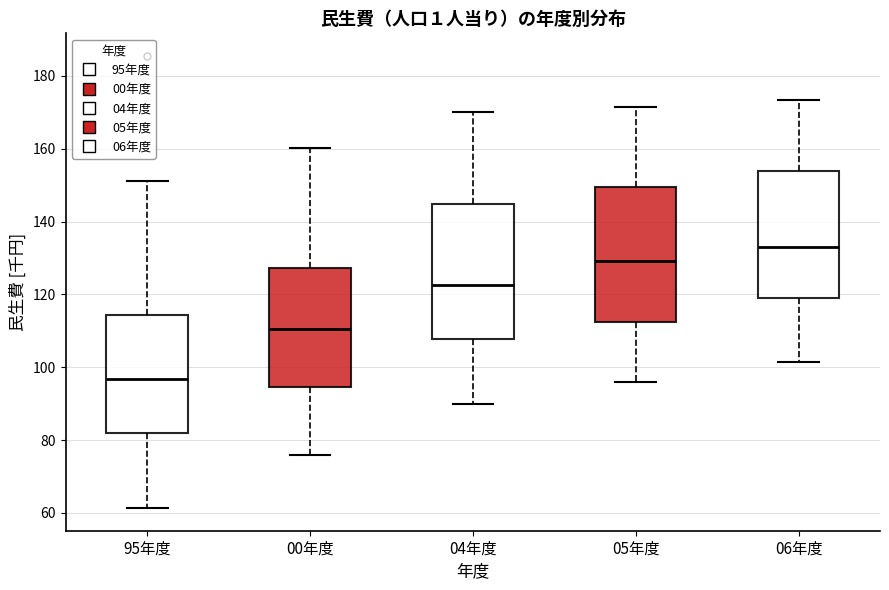

Which box's median line is the lowest?

95年度